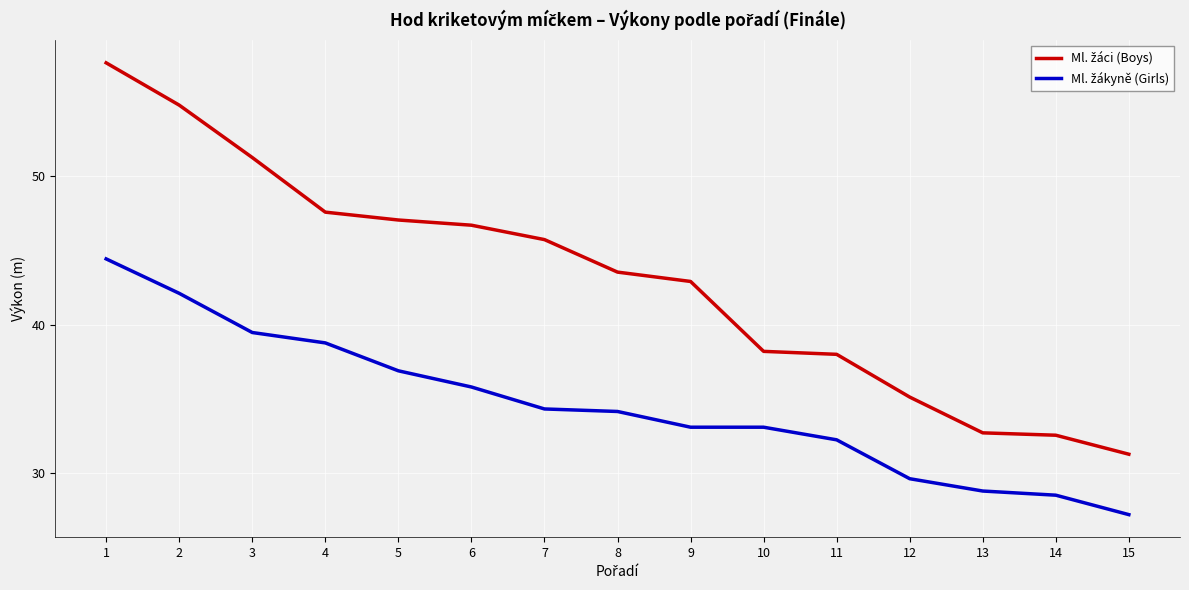

What is the minimum value shown in the chart?

27.2